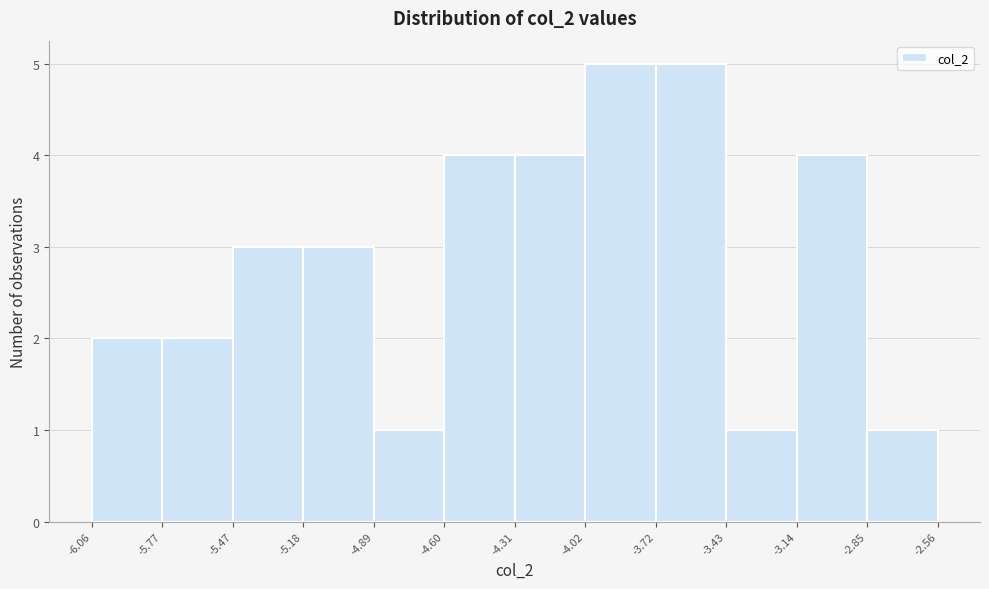

Reading left to right, transcribe this chart: for each bar, give the range it covers on the x-axis and its height. The values are not printed on the chart, so give them approximately, as read against the axis.

-6.06 to -5.77: 2
-5.77 to -5.47: 2
-5.47 to -5.18: 3
-5.18 to -4.89: 3
-4.89 to -4.60: 1
-4.60 to -4.31: 4
-4.31 to -4.02: 4
-4.02 to -3.72: 5
-3.72 to -3.43: 5
-3.43 to -3.14: 1
-3.14 to -2.85: 4
-2.85 to -2.56: 1